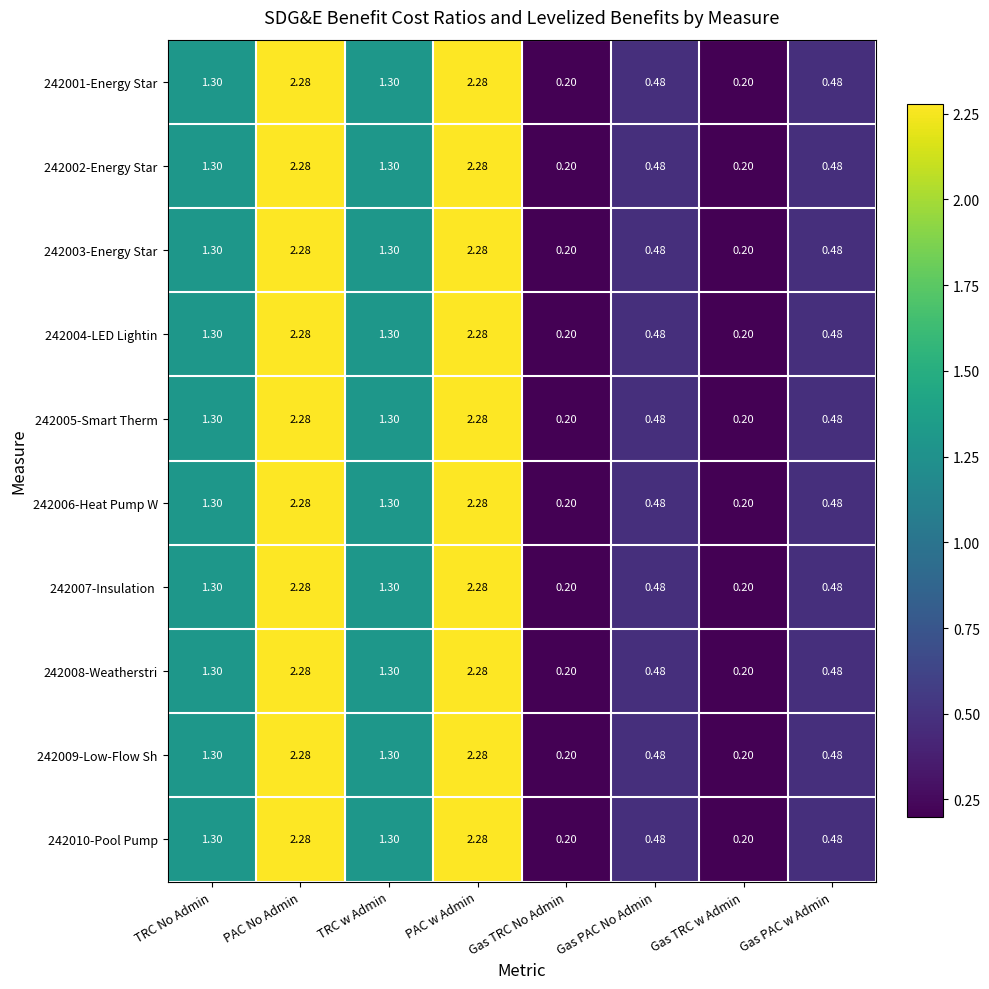

At which label does 242010-Pool Pump first exceed 1?

TRC No Admin